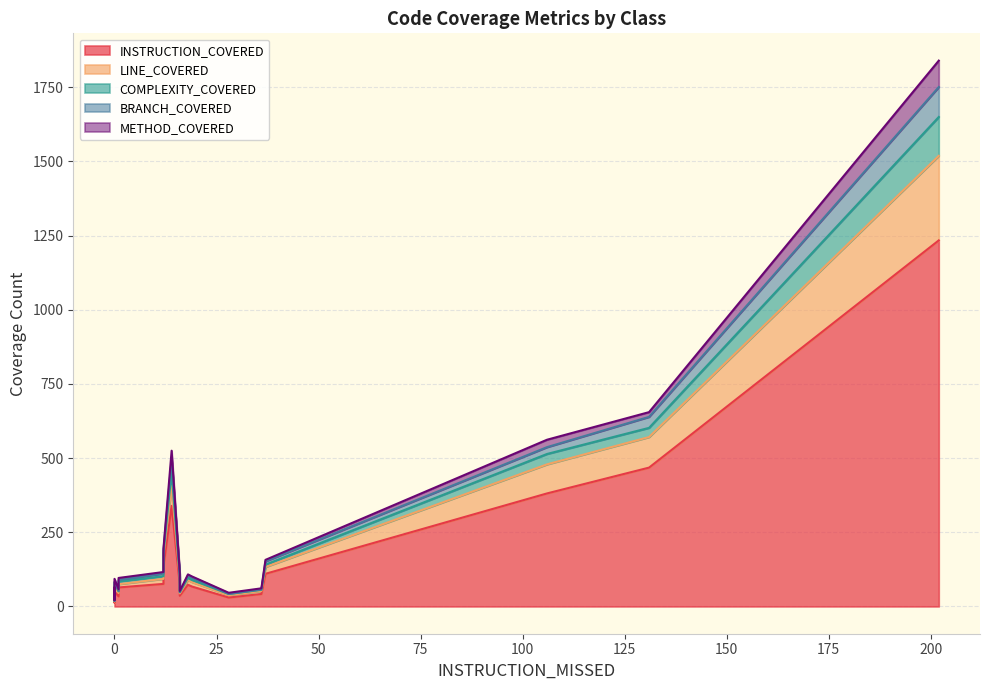

The METHOD_COVERED series shows 18 at EmailAttachment. True or false?

False